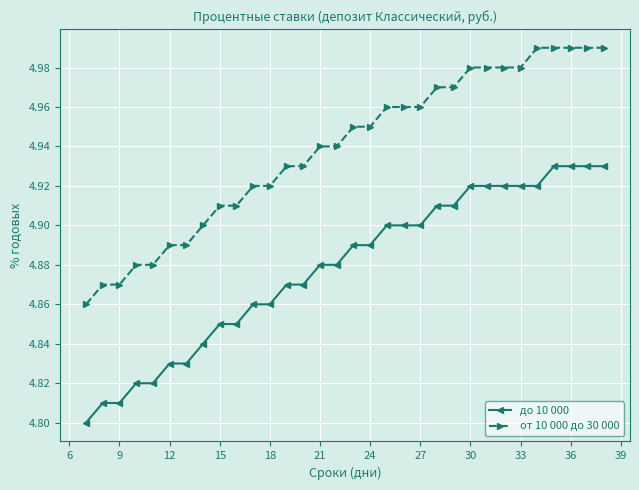

Count the до 10 000 values in the range 4 to 5.

32